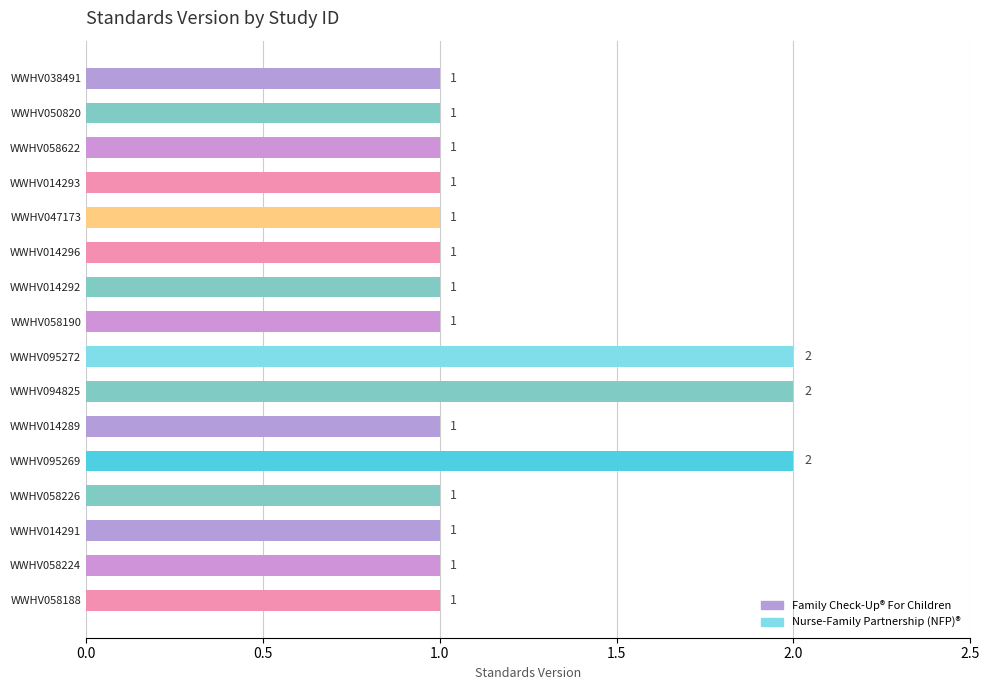

What position from the top is WWHV094825?

10